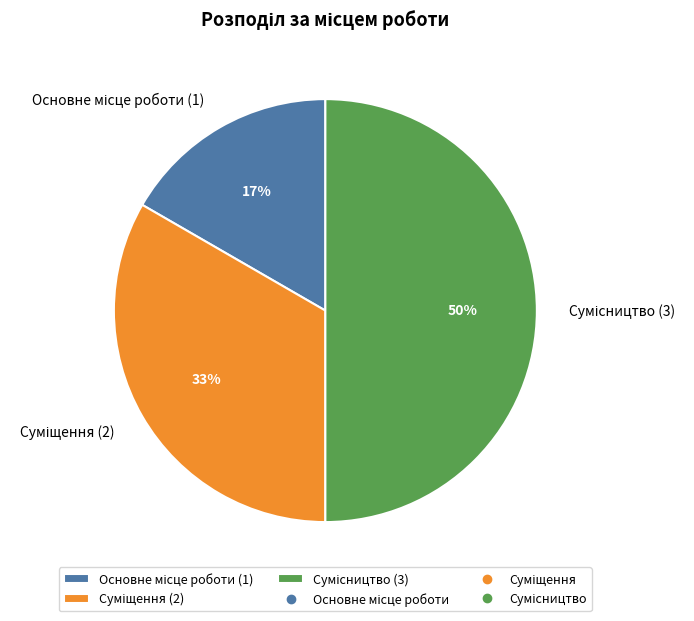

To the nearest percent, what is the average slice percentage?

33%